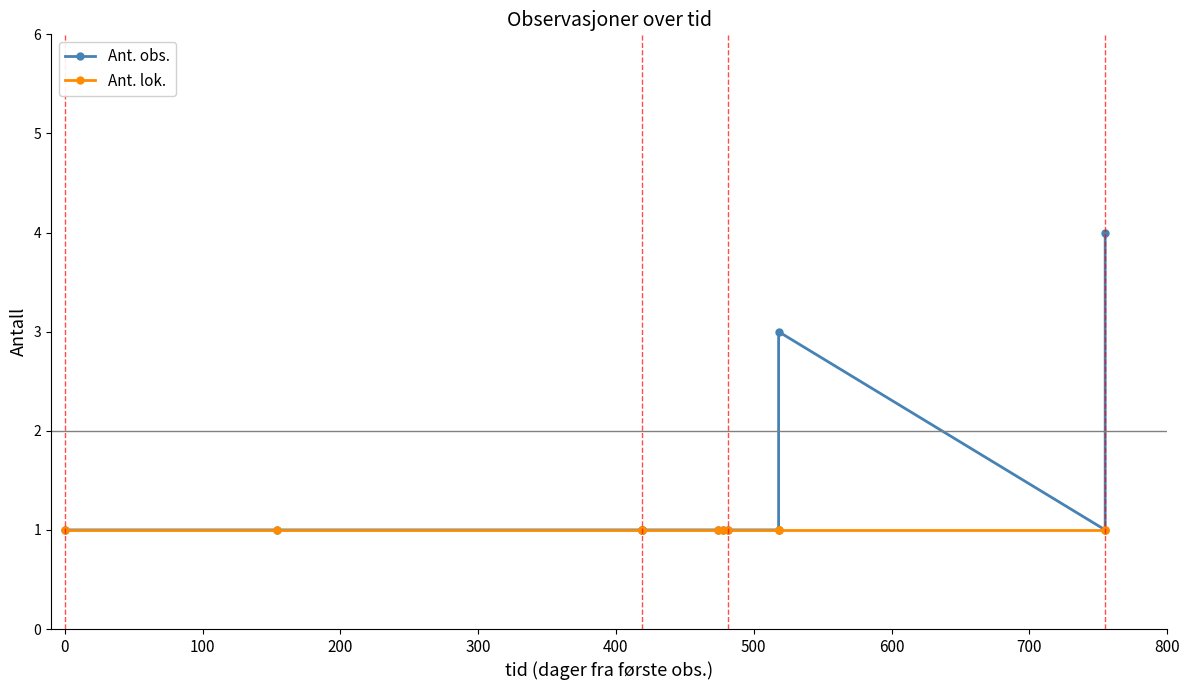

Is the value of Ant. obs. at 800 greater than the value of Ant. lok. at 600?

No